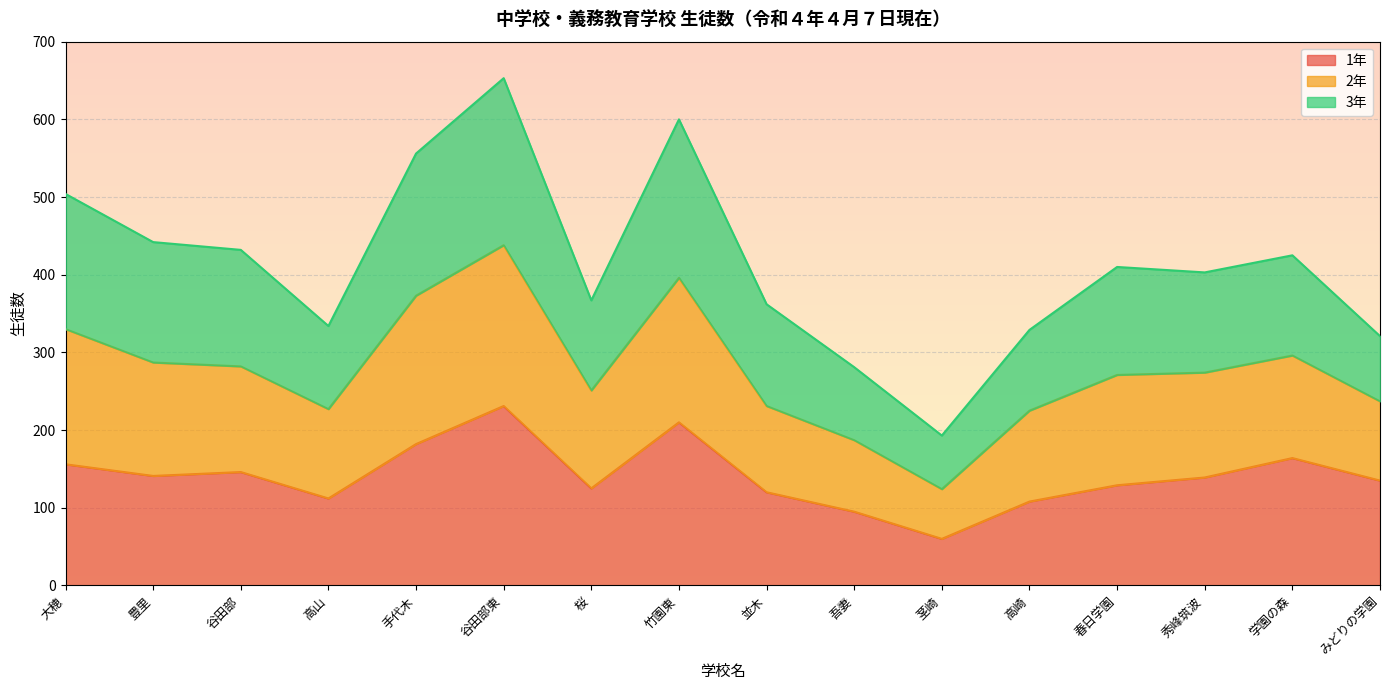

The 1年 series shows 231 at 谷田部東. True or false?

True